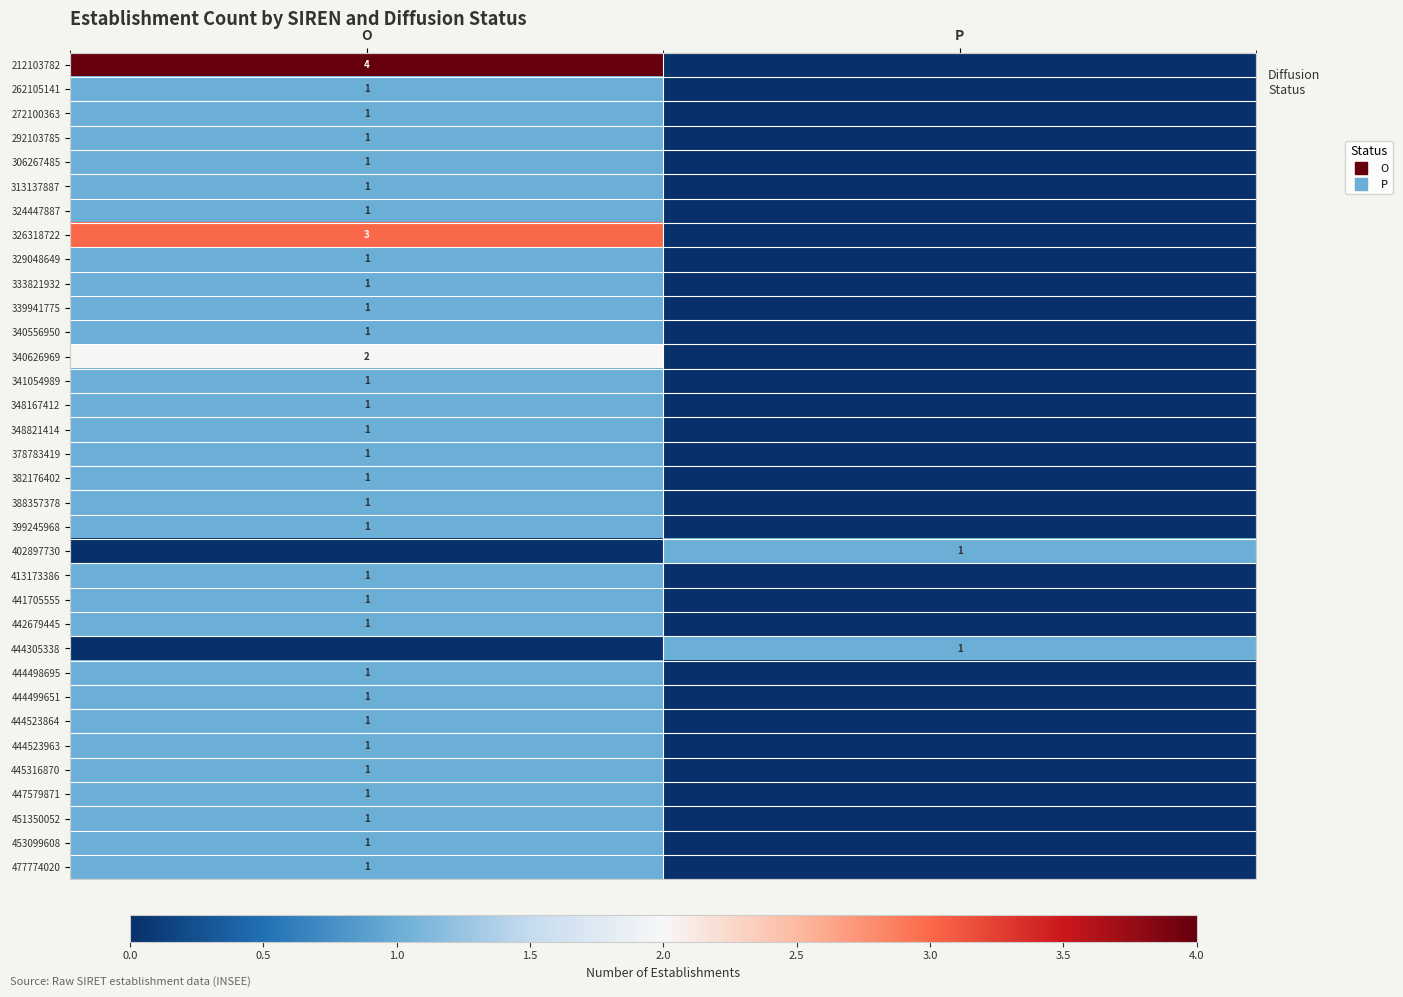

The 340626969 series shows 2 at O. True or false?

True